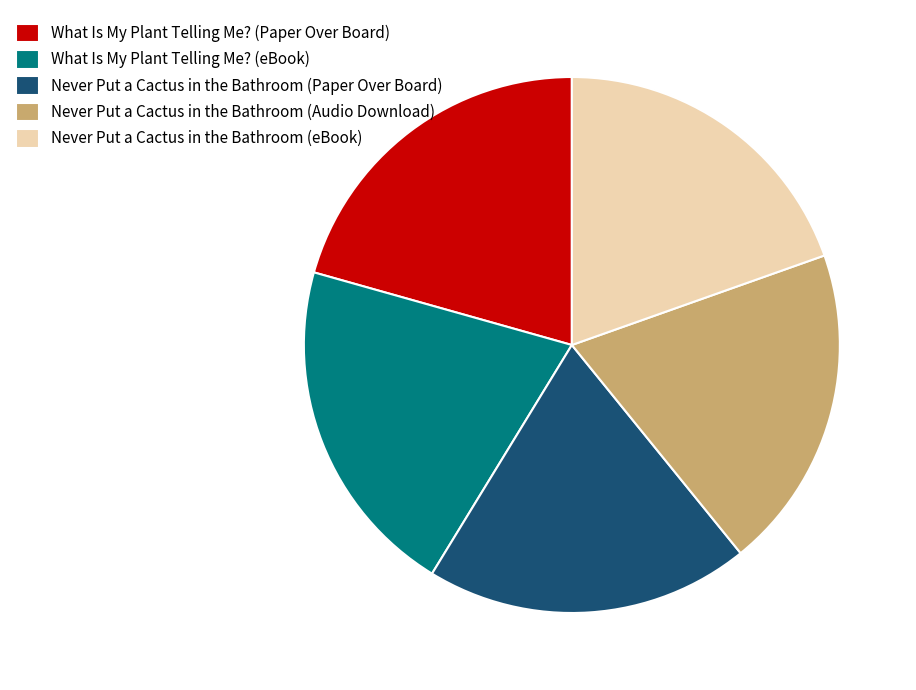

What is the ratio of the value at Never Put a Cactus in the Bathroom (Audio Download) to the value at What Is My Plant Telling Me? (eBook)?

0.9